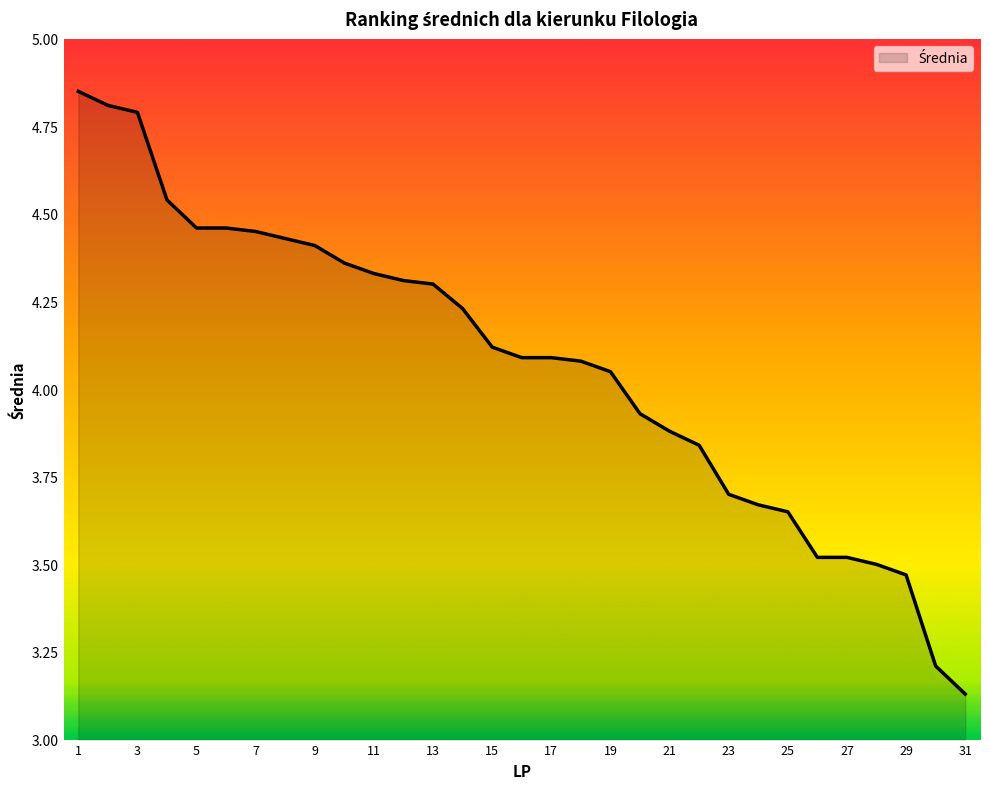

What is the difference between the maximum and minimum values?

1.7